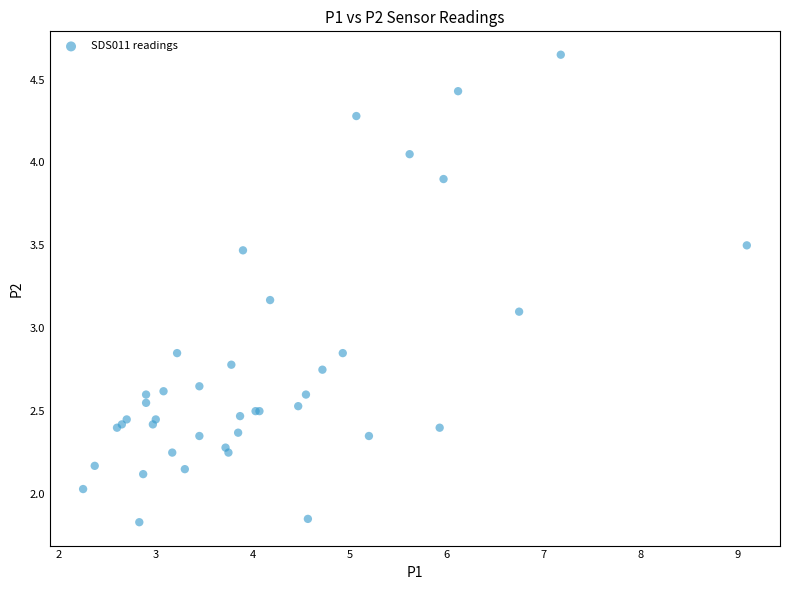

What Y value in the scatter plot is closest to 3?

3.1